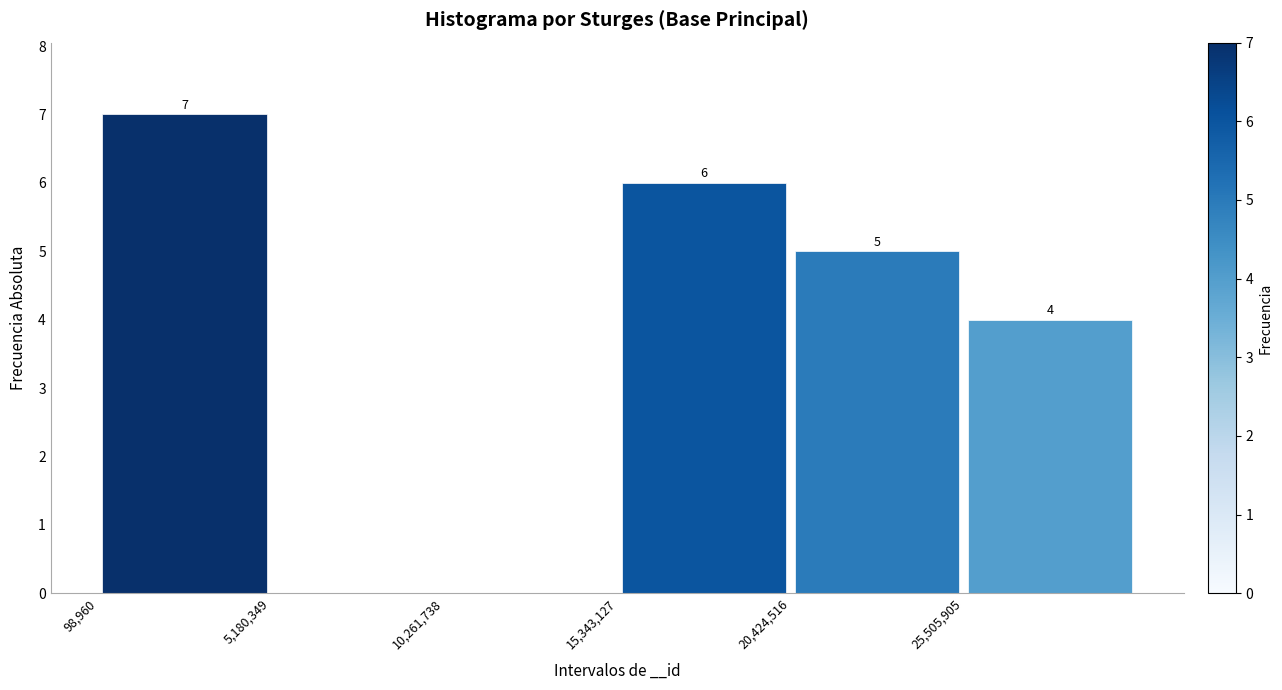

Which range on the x-axis has the tallest bar?

0 to 5000000